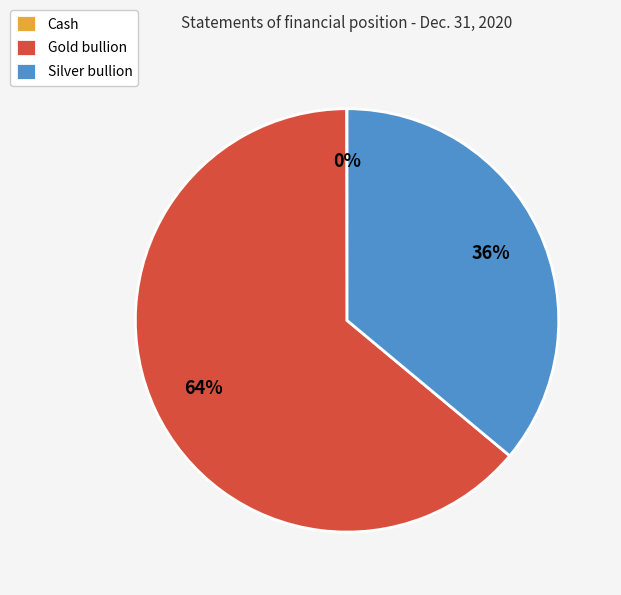

Approximately how many times larger is the value at Gold bullion compared to Silver bullion?

1.8